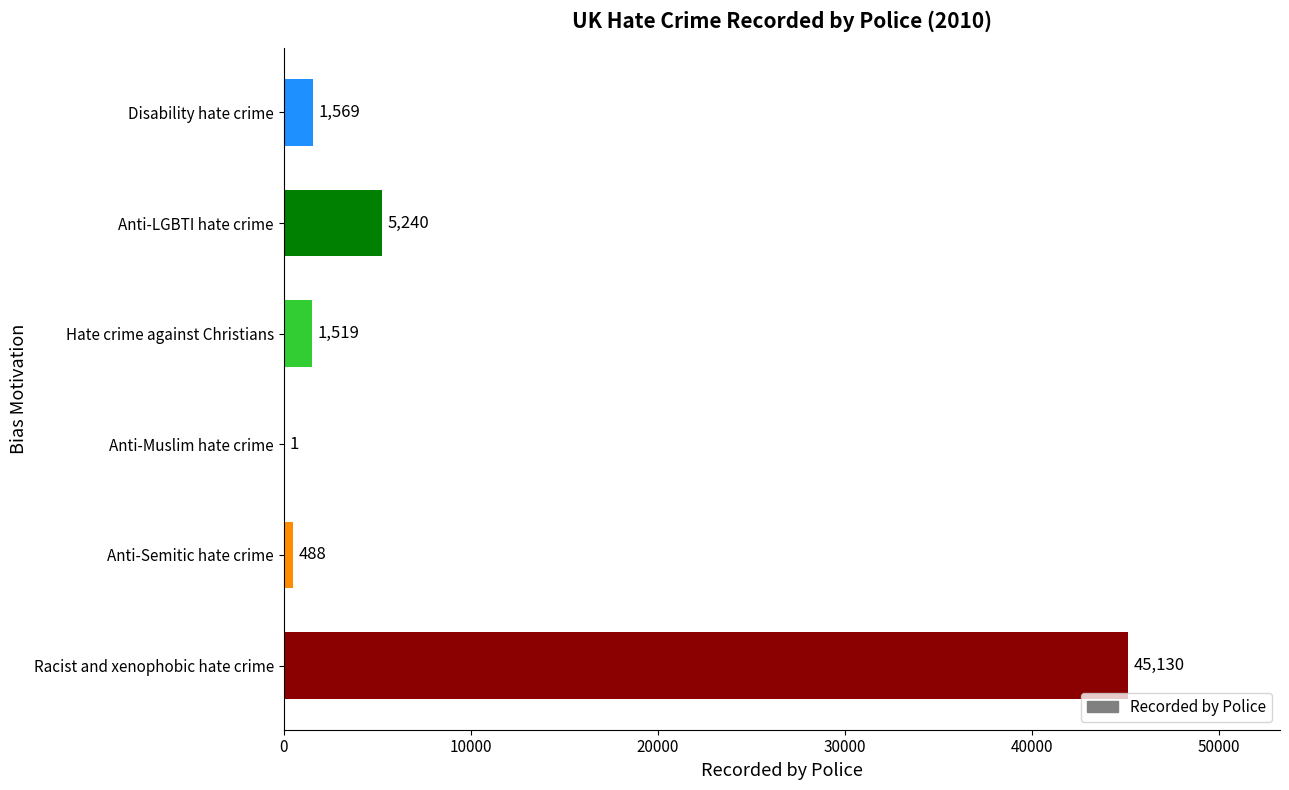

How many categories are shown in the chart?

6